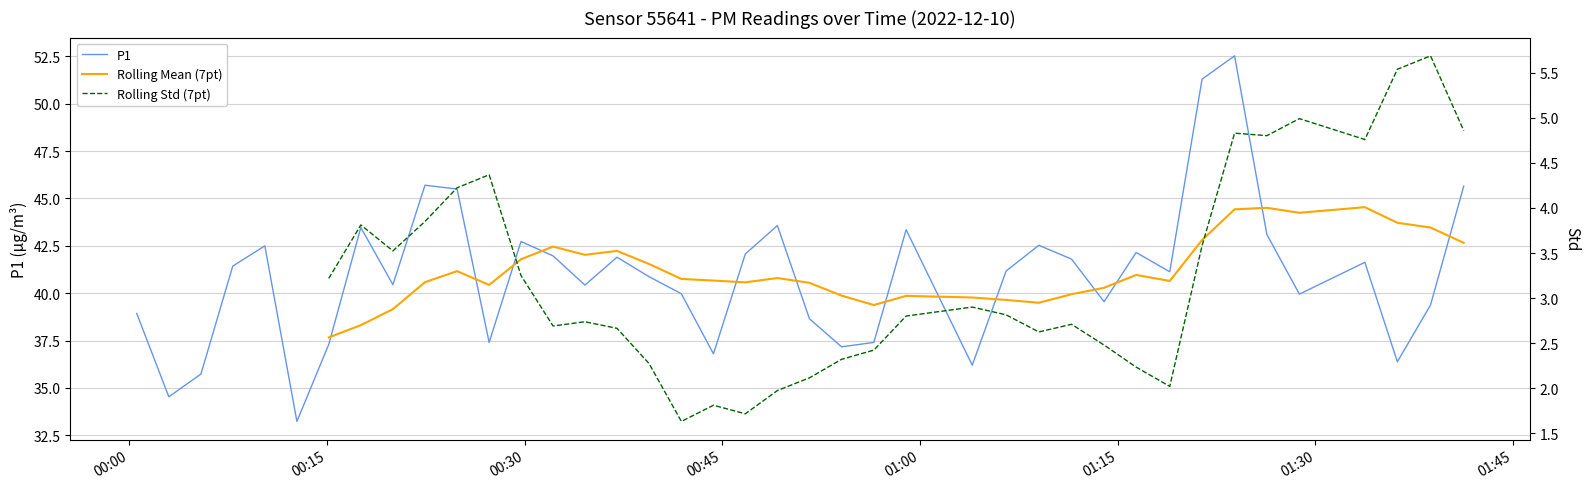

What is the difference between the maximum and minimum values in the P1 series?

19.3